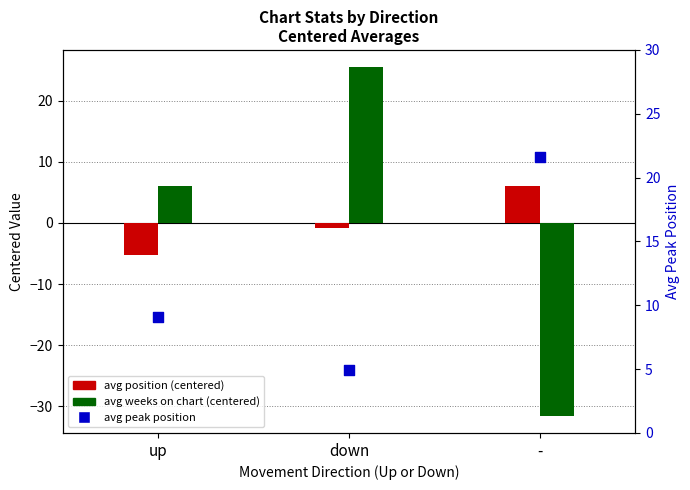

Which series contains the lowest Y value?

avg weeks on chart (centered)